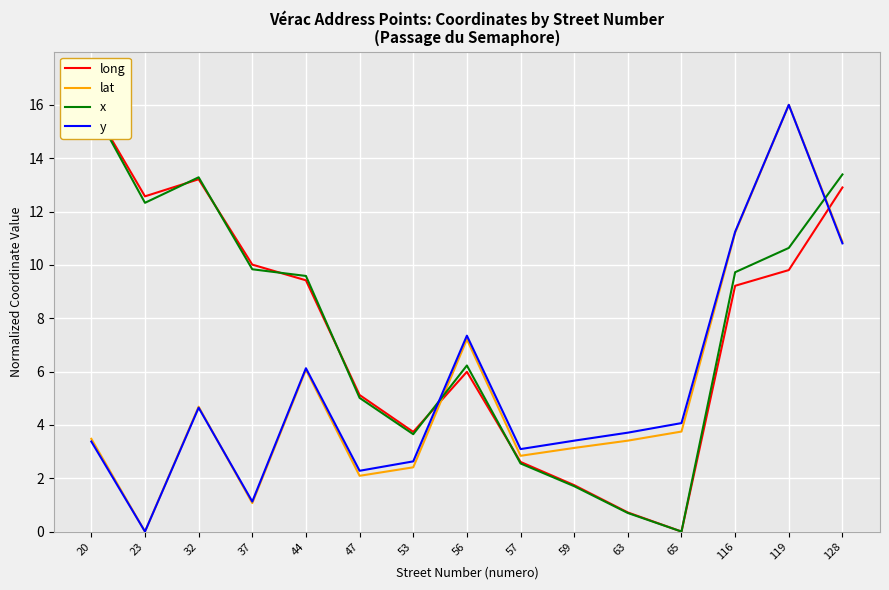

Is the value of y at 119 greater than the value of lat at 20?

Yes